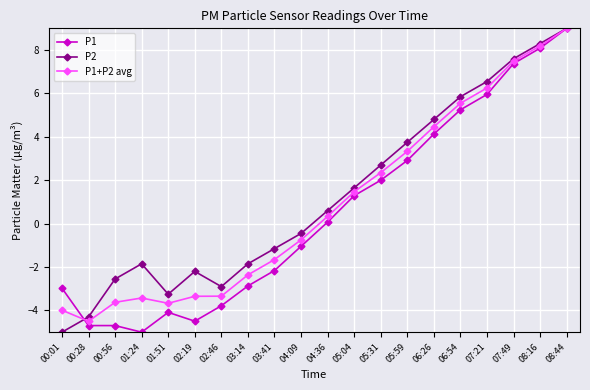

What is the greatest value displayed?

9.0